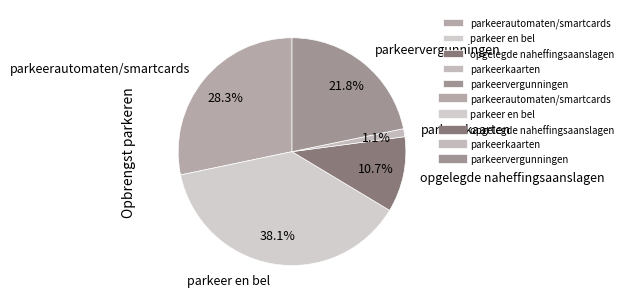

The parkeerautomaten/smartcards slice represents 28% of the pie. True or false?

True